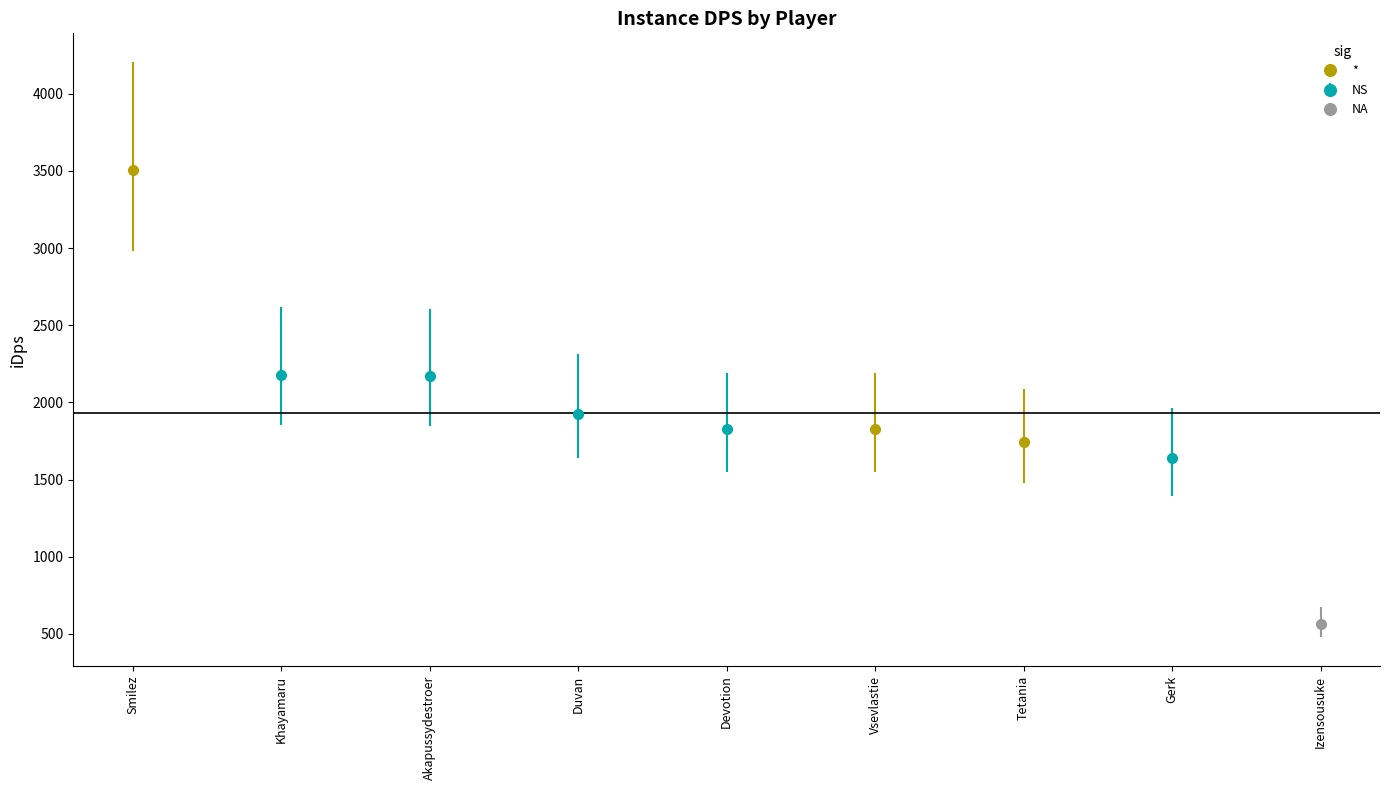

How many bars are there in total?

9